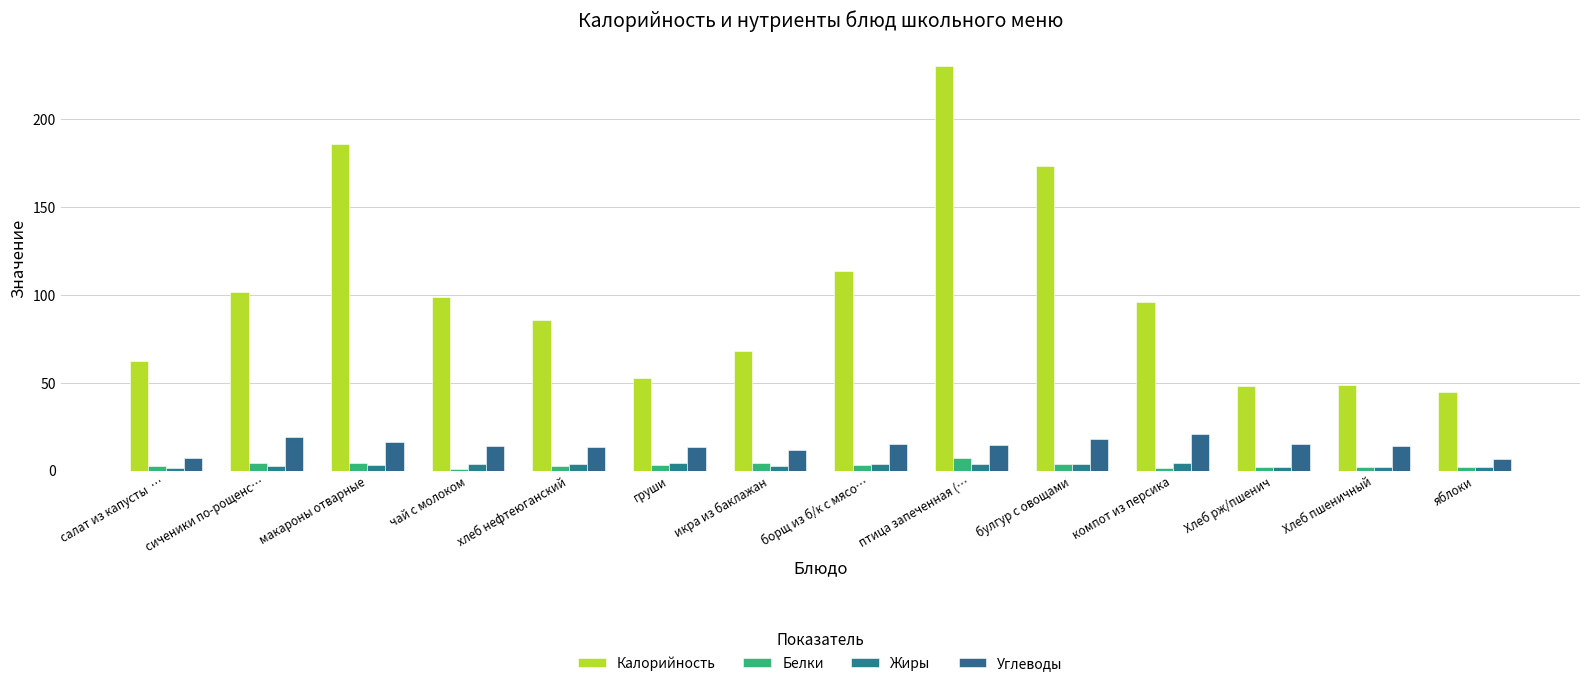

What is the difference between the maximum and minimum values in the Белки series?

6.1